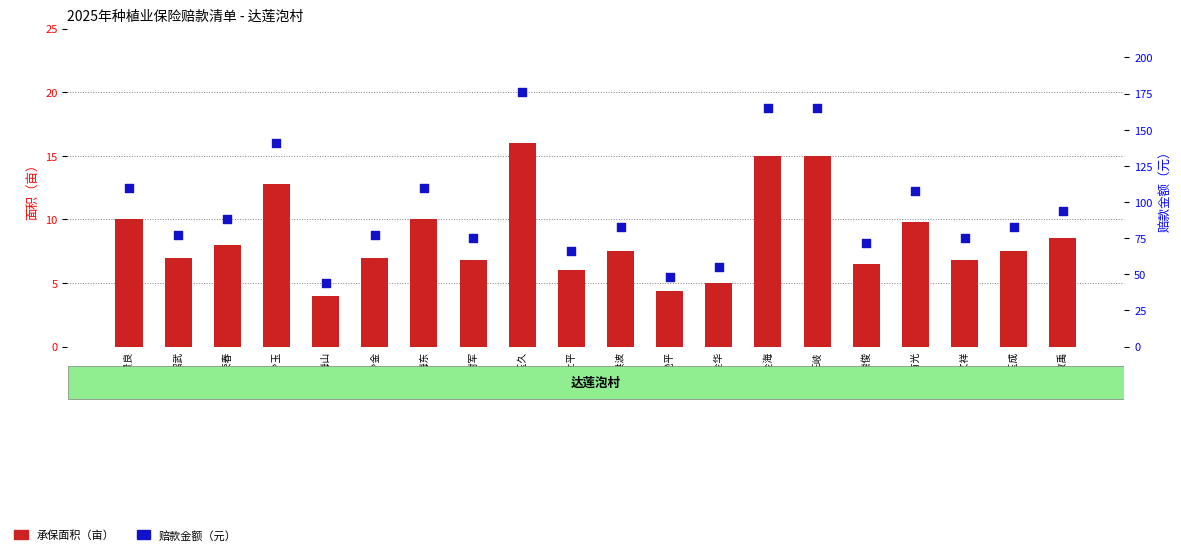

Which series reaches the minimum Y coordinate?

承保面积（亩）